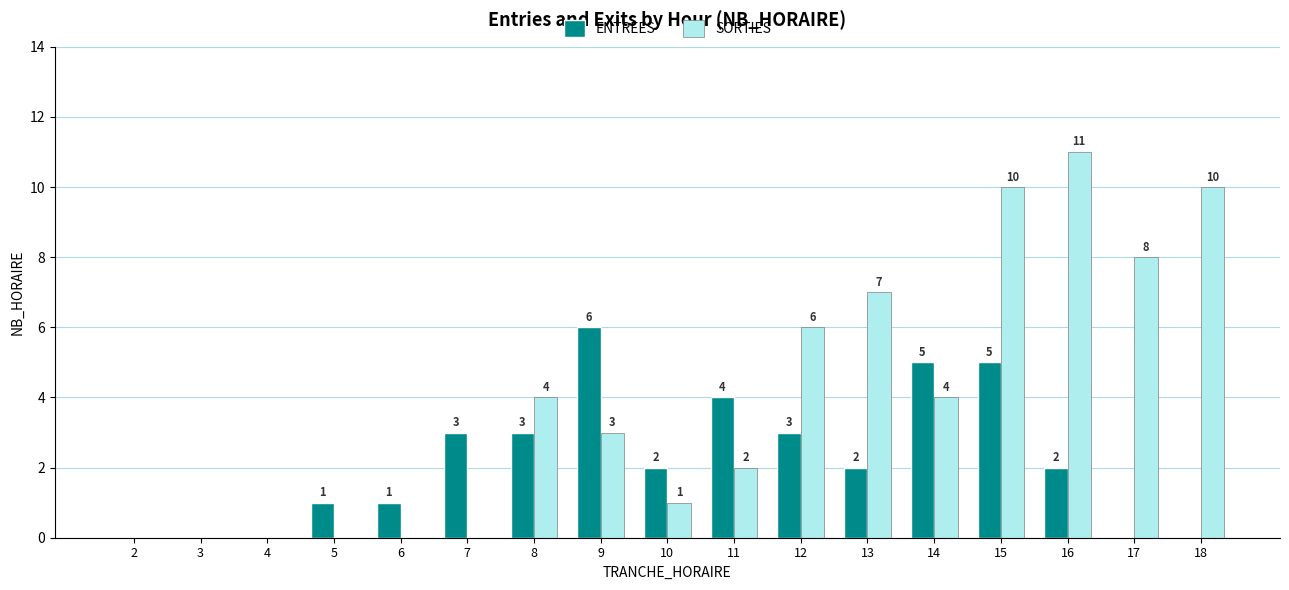

At which category is the sum across all series the highest?

15